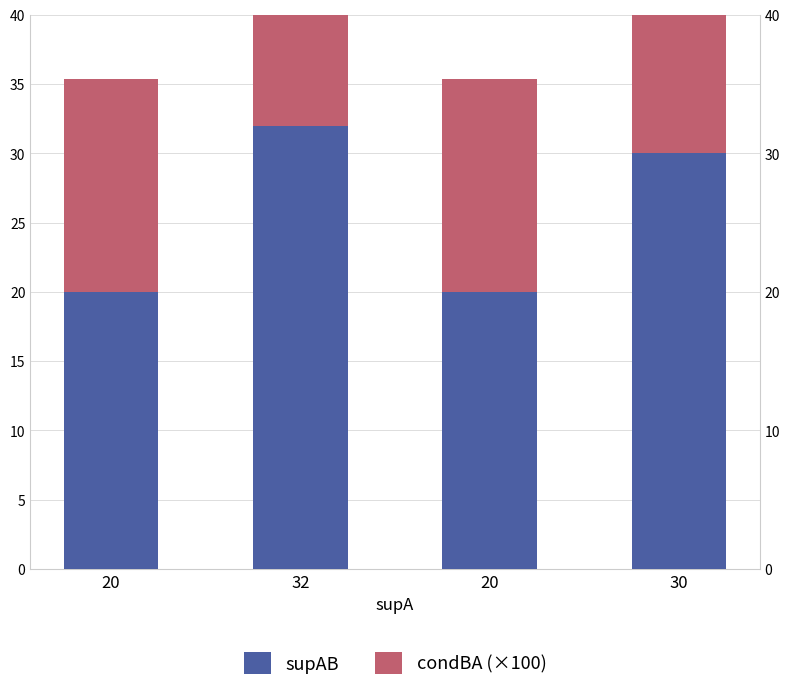

How many data points in condBA (×100) are above 23?

2